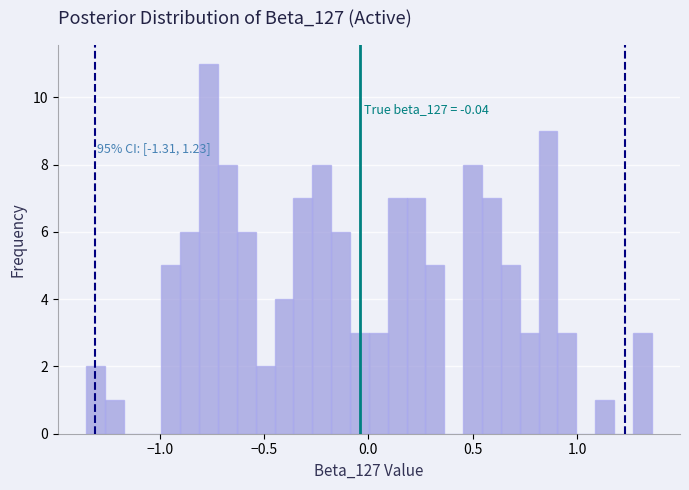

Around what value on the x-axis is the tallest bar? Give the approximate position of its centre, as read against the axis.

-0.75